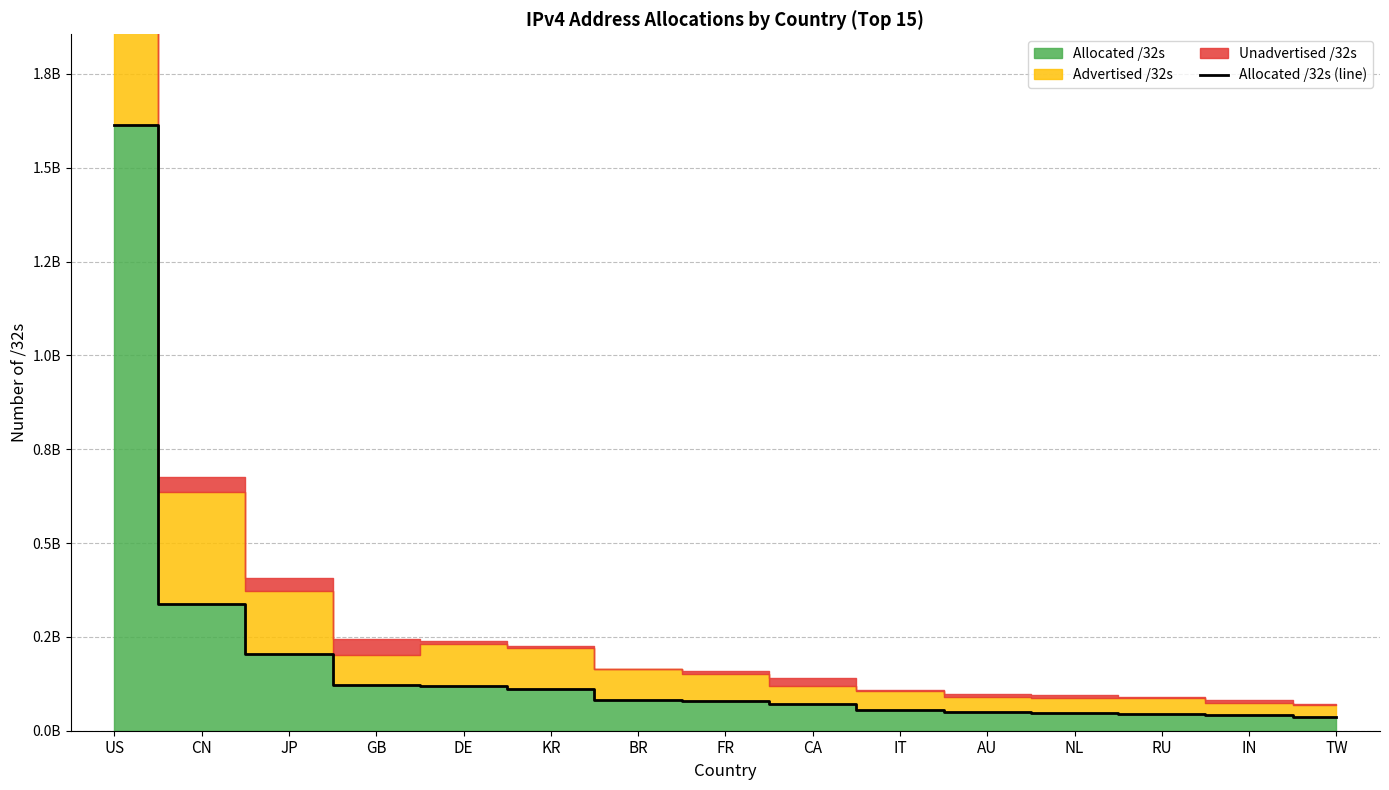

What is the label of the 3rd point from the left?

JP